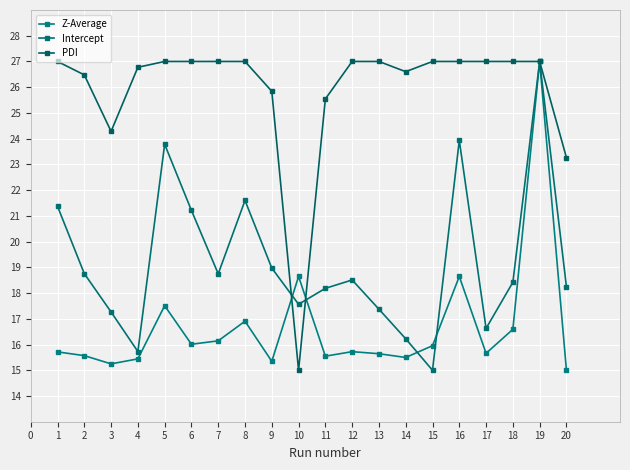

Does the chart display data point markers on the line(s)?

Yes